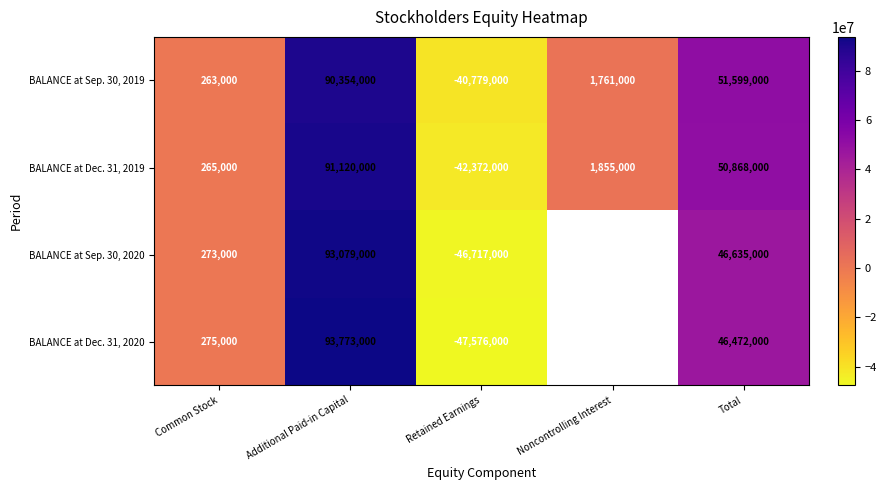

Which has a higher value, Retained Earnings or Additional Paid-in Capital?

Additional Paid-in Capital